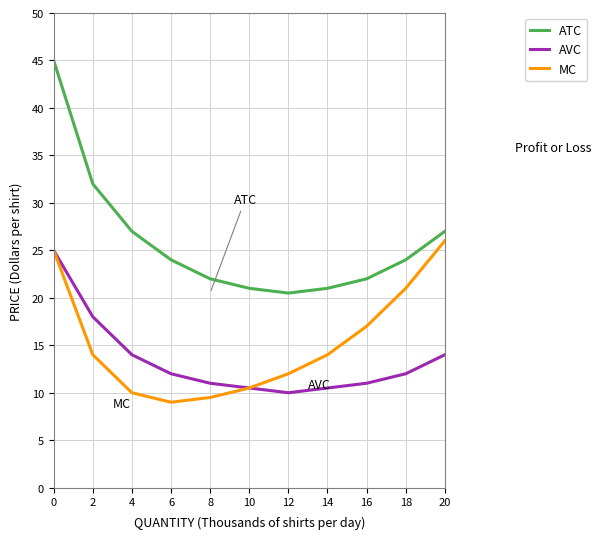

What is the spread (max minus min) of values at 12?

10.5